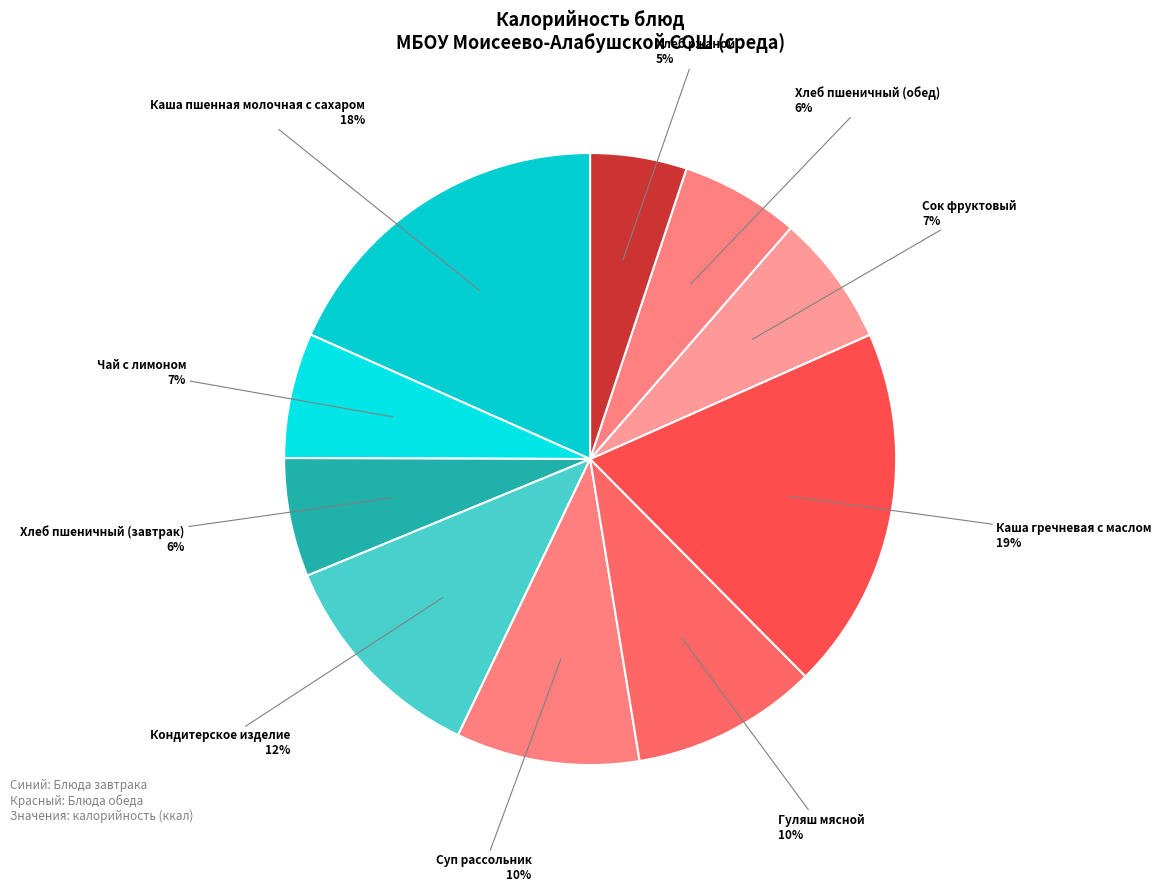

To the nearest percent, what is the average slice percentage?

10%